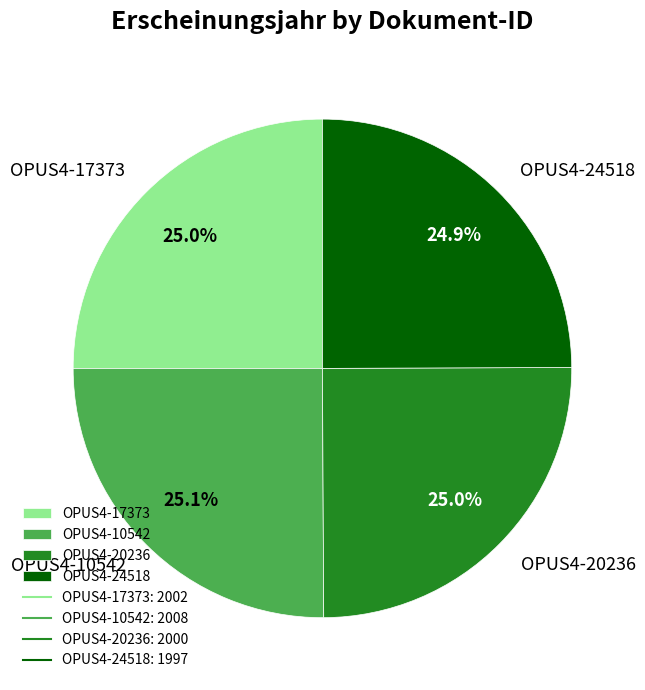

Is there any slice that represents more than half of the pie?

No